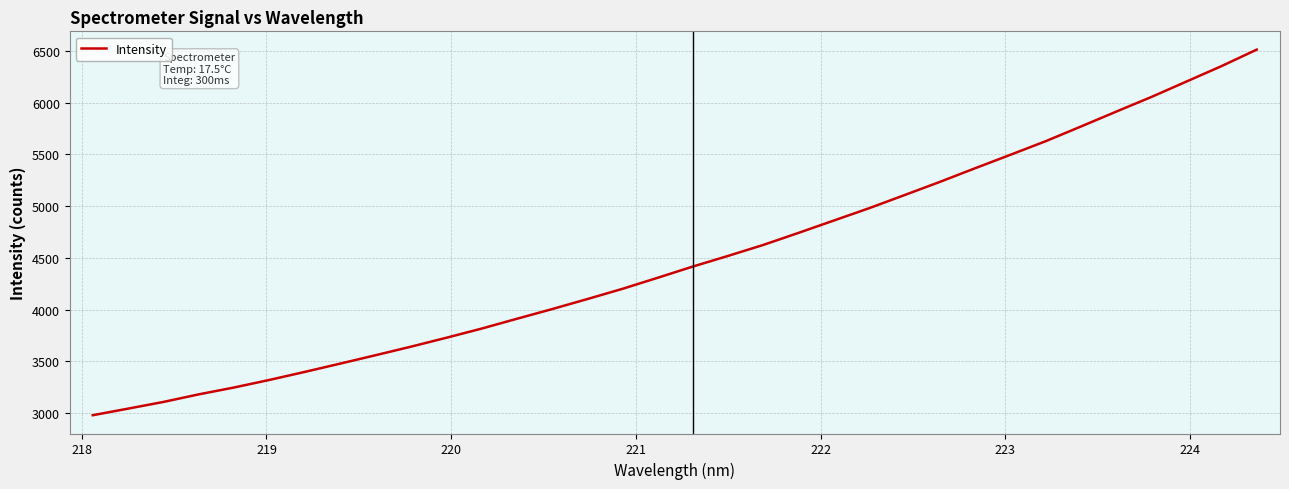

What is the minimum value shown in the chart?

2978.2